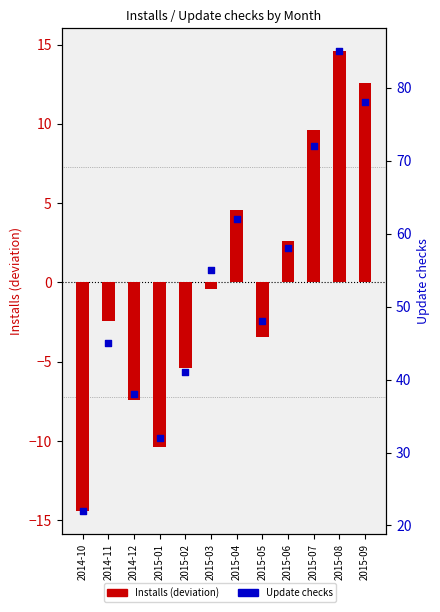

Which series contains the highest Y value?

Update checks